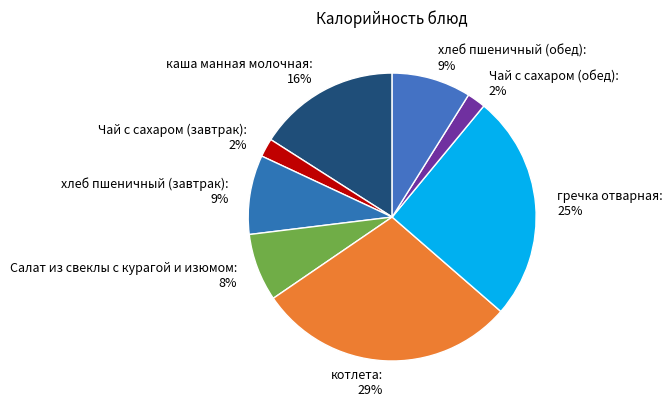

Is there any slice that represents more than half of the pie?

No